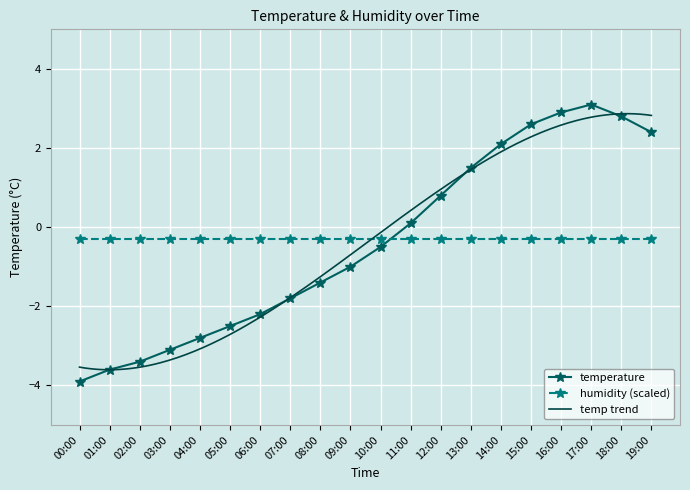

What is the sum of the values at 19:00 and 09:00?

1.4